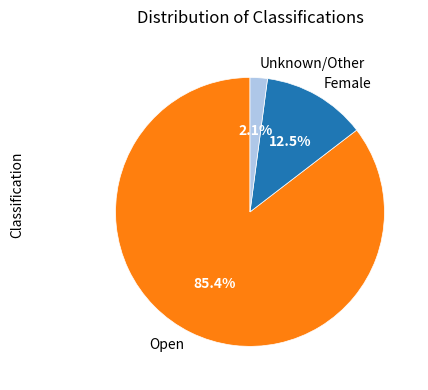

What portion of the pie excludes Open?

14.6%